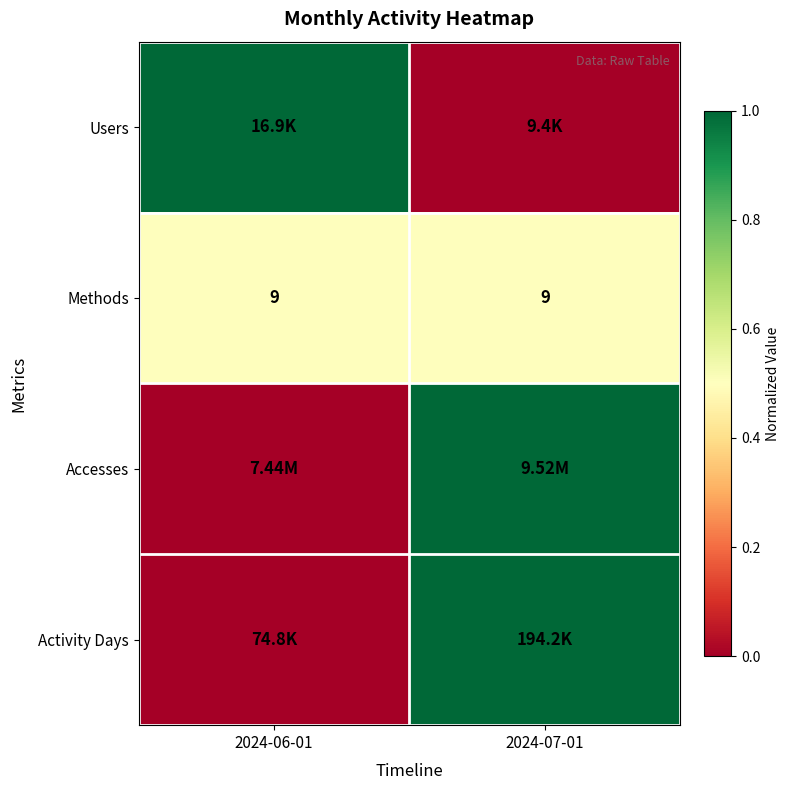

What is the average value of the Methods series?

9